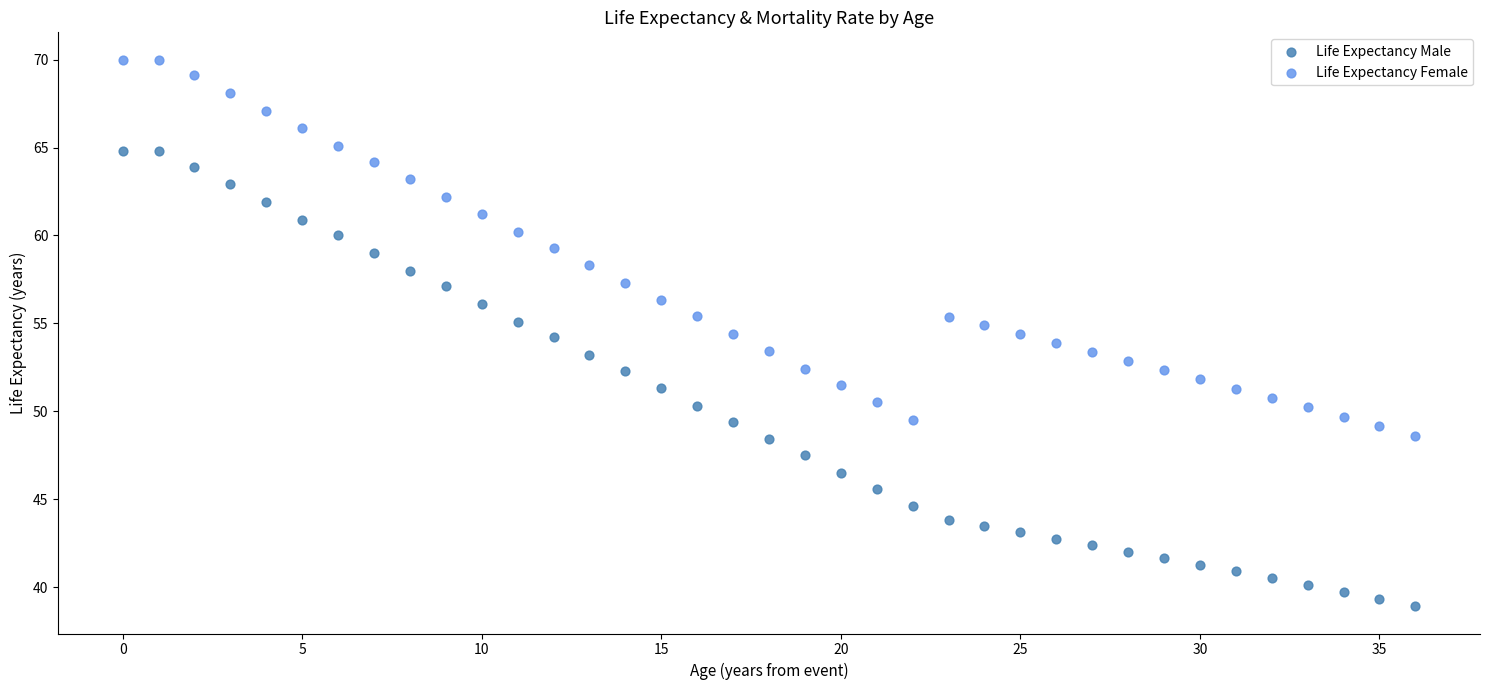

Which series has the widest spread of Y values?

Life Expectancy Male